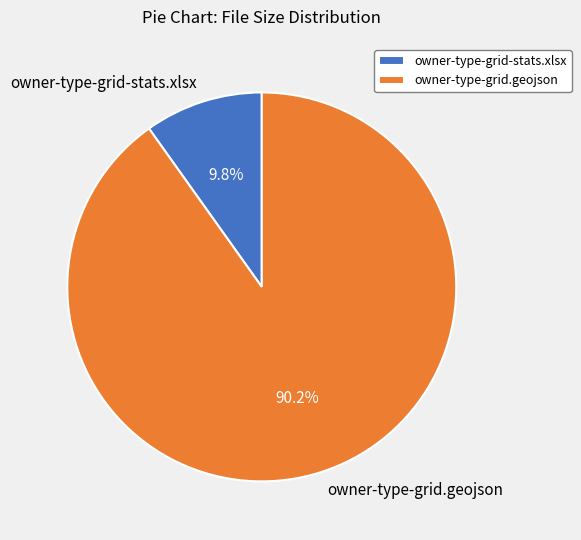

How many slices are in this pie chart?

2